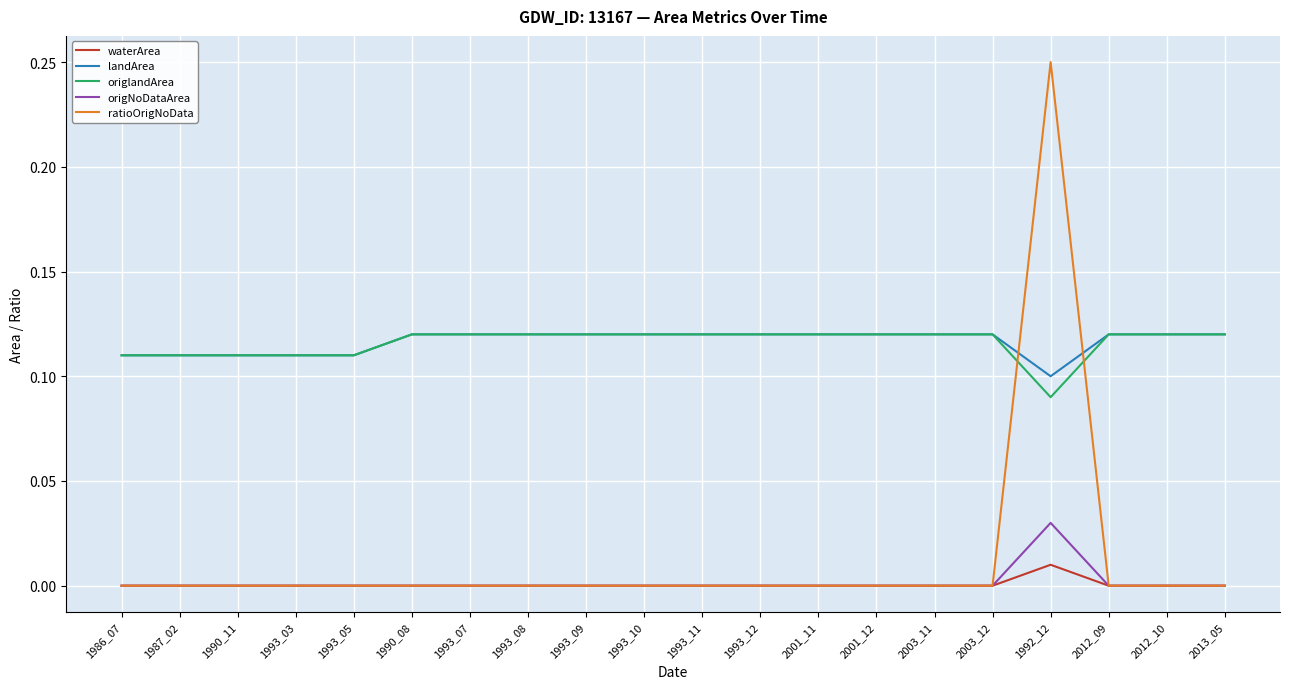

True or false: ratioOrigNoData and landArea cross at least once.

True